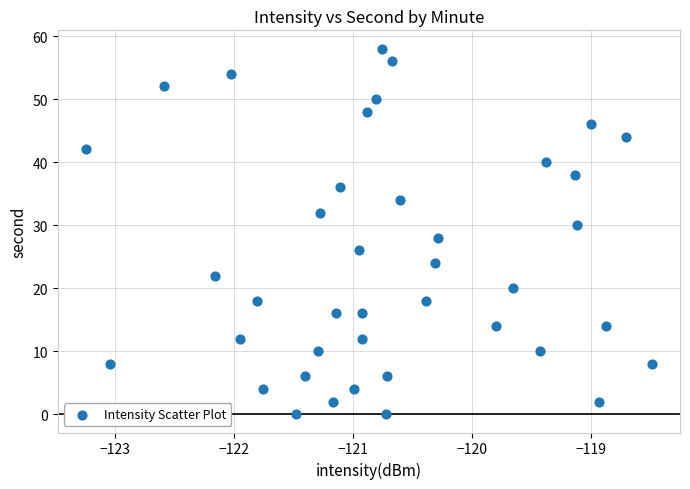

What is the range of Y values (max minus min)?

58